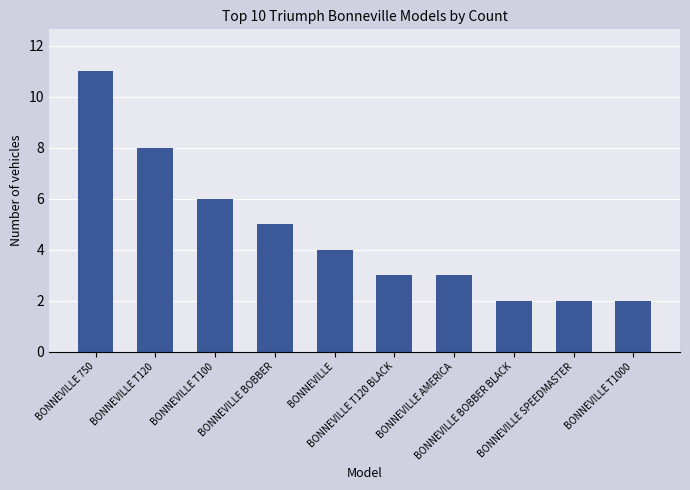

What is the change in value from BONNEVILLE T100 to BONNEVILLE BOBBER?

-1